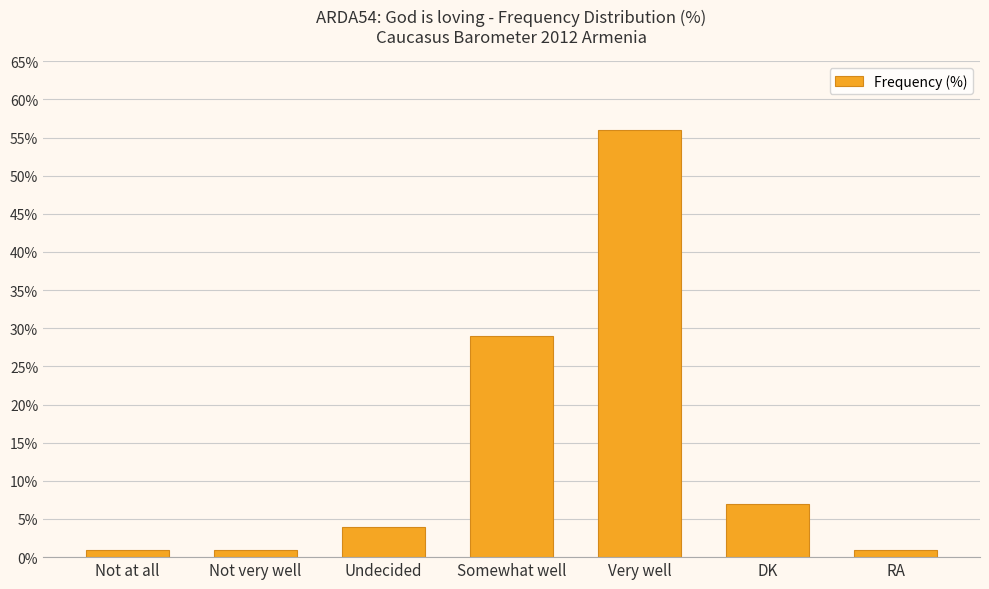

The chart shows a value of 4 at Undecided. True or false?

True